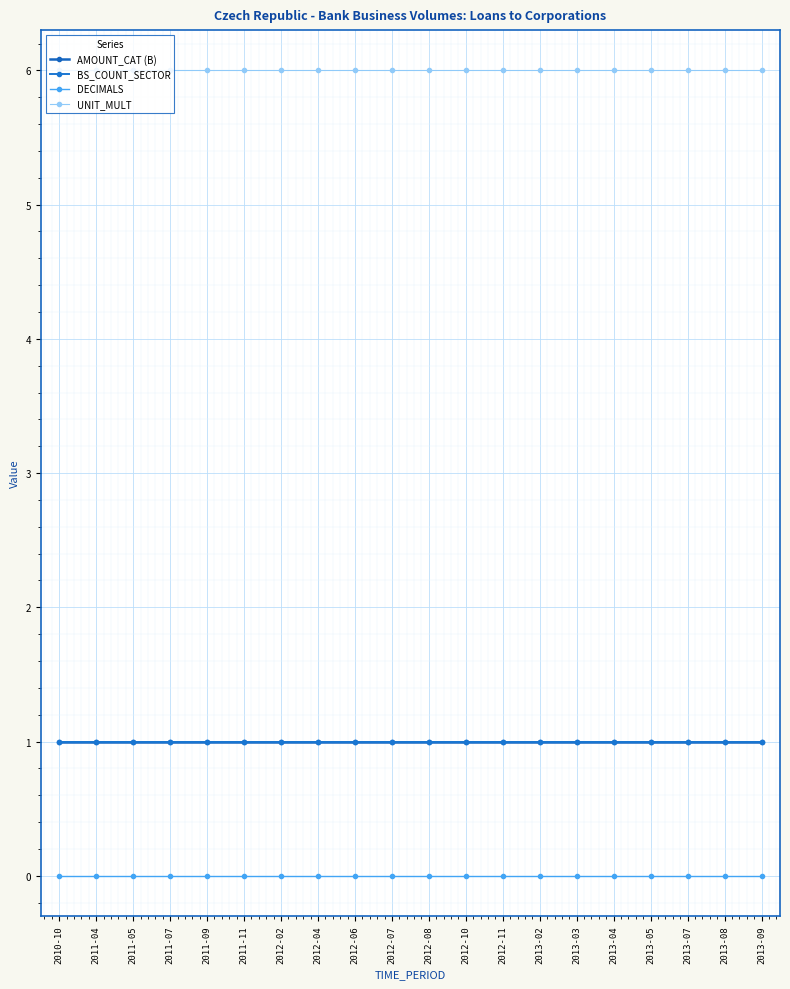

Is this an area chart (filled region under the line)?

No